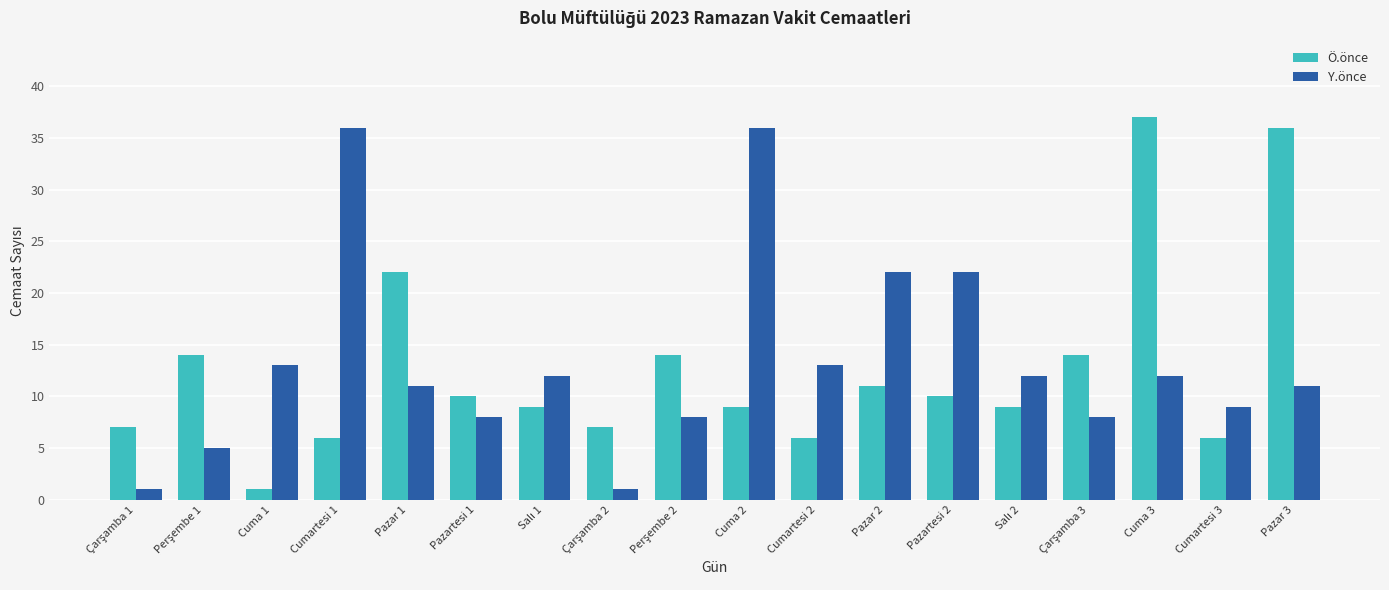

What is the label of the 13th bar from the right?

Pazartesi 1